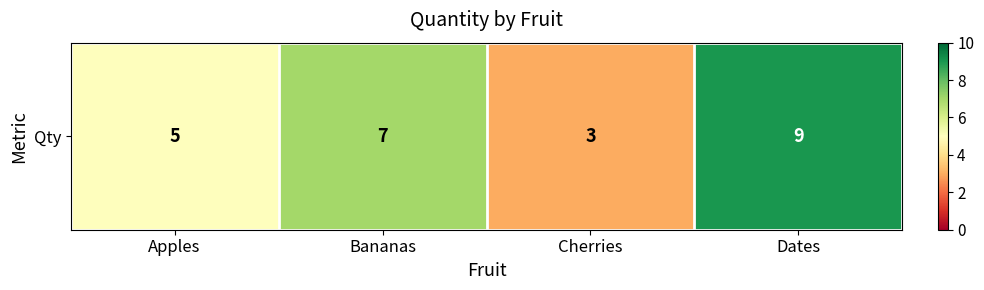

Which has a higher value, Bananas or Apples?

Bananas